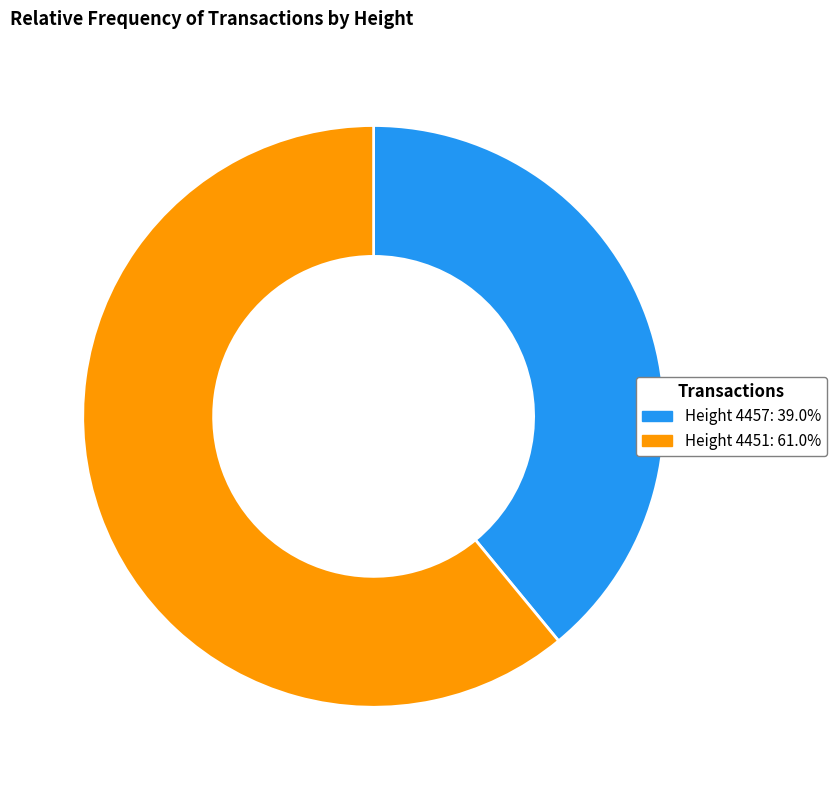

Is there any slice that represents more than half of the pie?

Yes